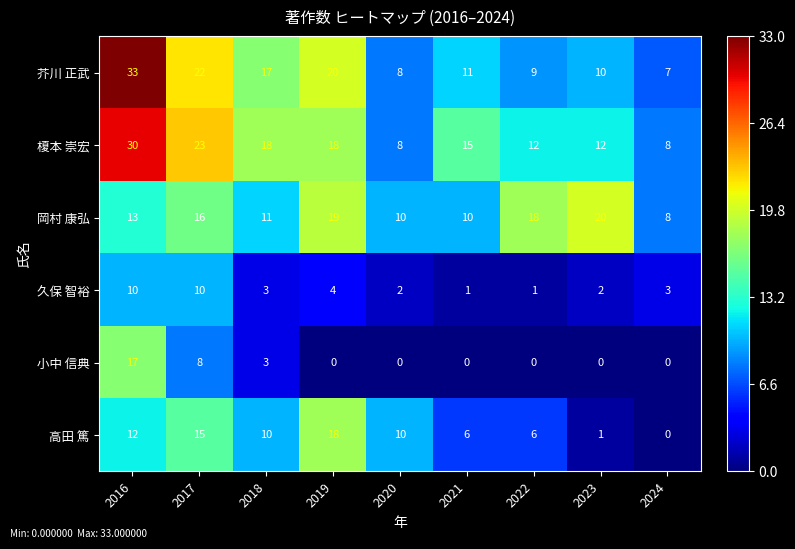

What is the spread (max minus min) of values at 2018?

15